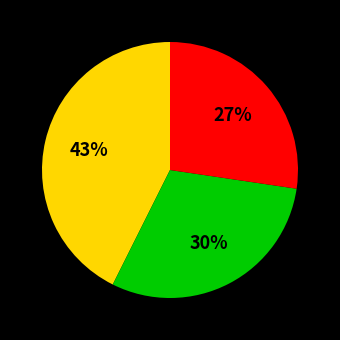

To the nearest percent, what is the average slice percentage?

33%